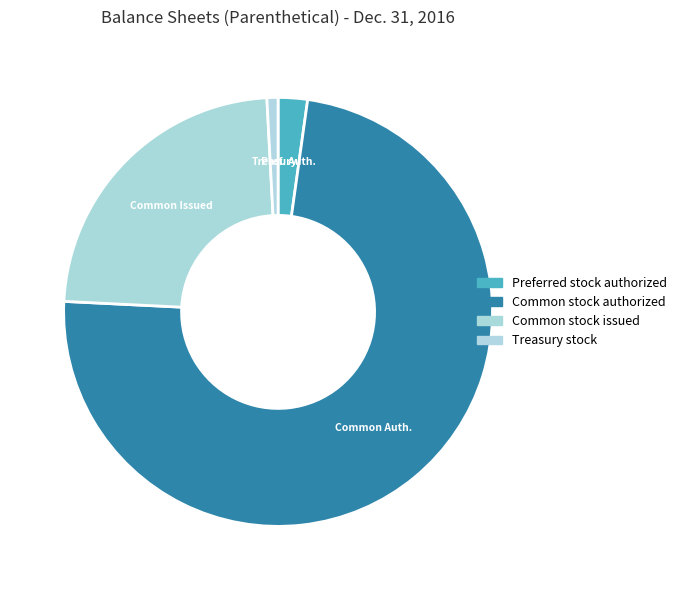

To the nearest percent, what is the difference between the largest and smallest slice percentages?

73%